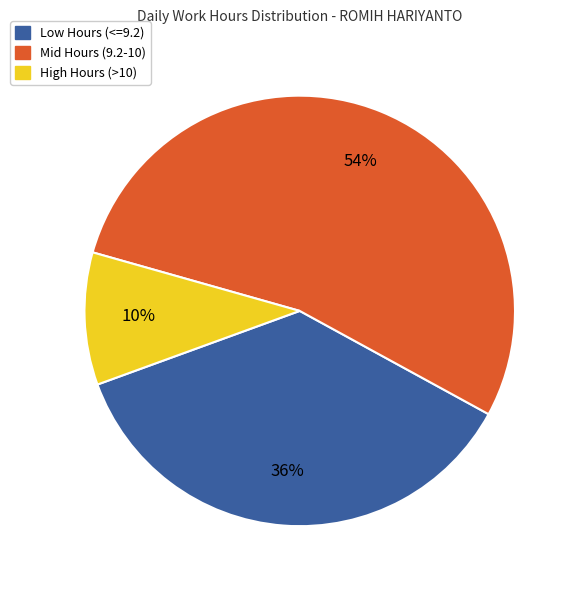

To the nearest percent, what is the average slice percentage?

33%